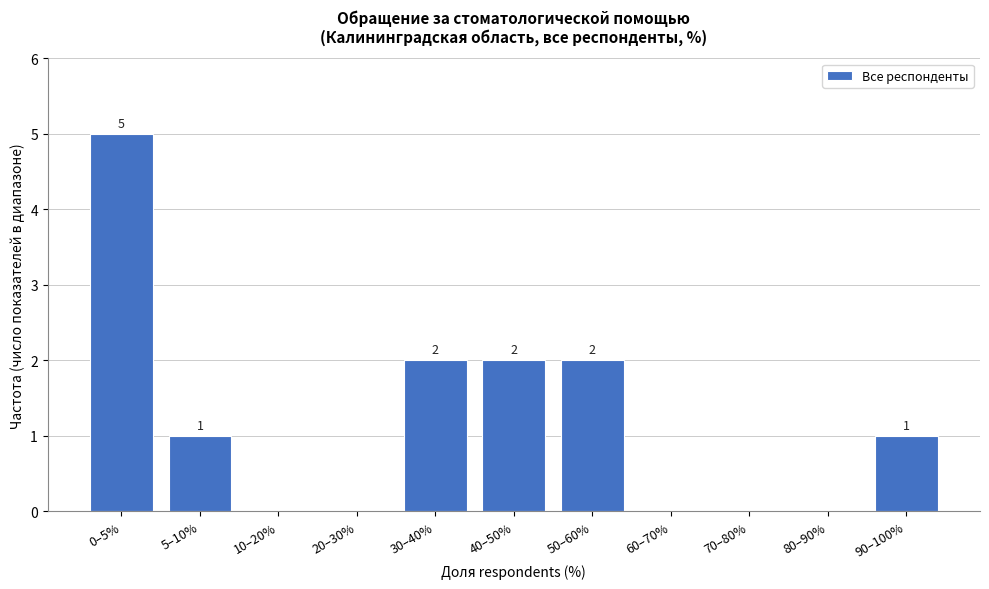

Reading left to right, what are all the values shown in this chart?

0–5%=5	5–10%=1	10–20%=0	20–30%=0	30–40%=2	40–50%=2	50–60%=2	60–70%=0	70–80%=0	80–90%=0	90–100%=1